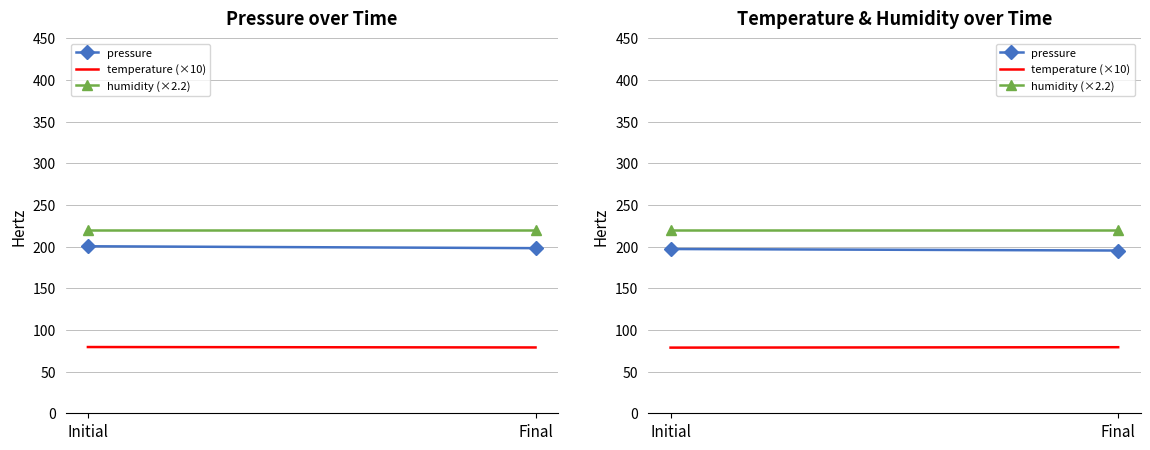

How many categories are shown in the chart?

2